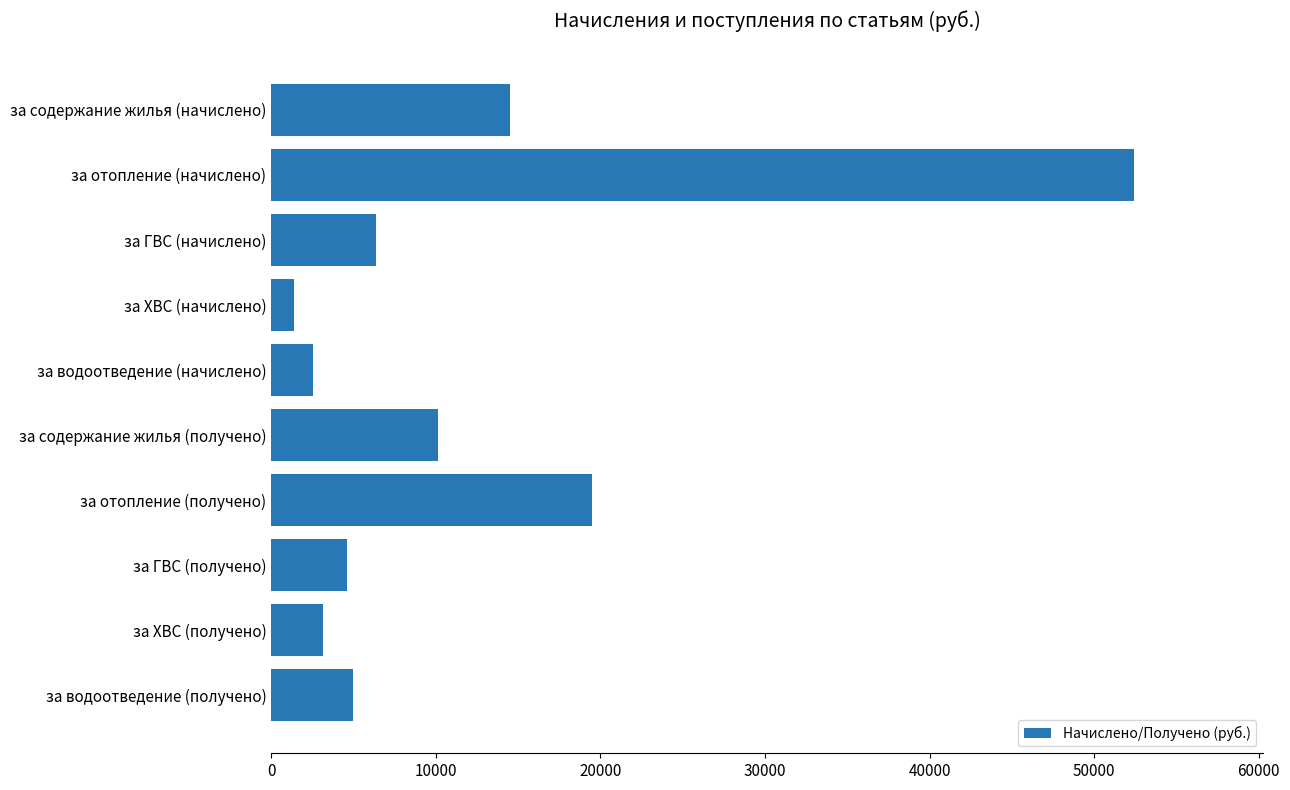

Is it true that the value at за содержание жилья (получено) is 17838.6?

False